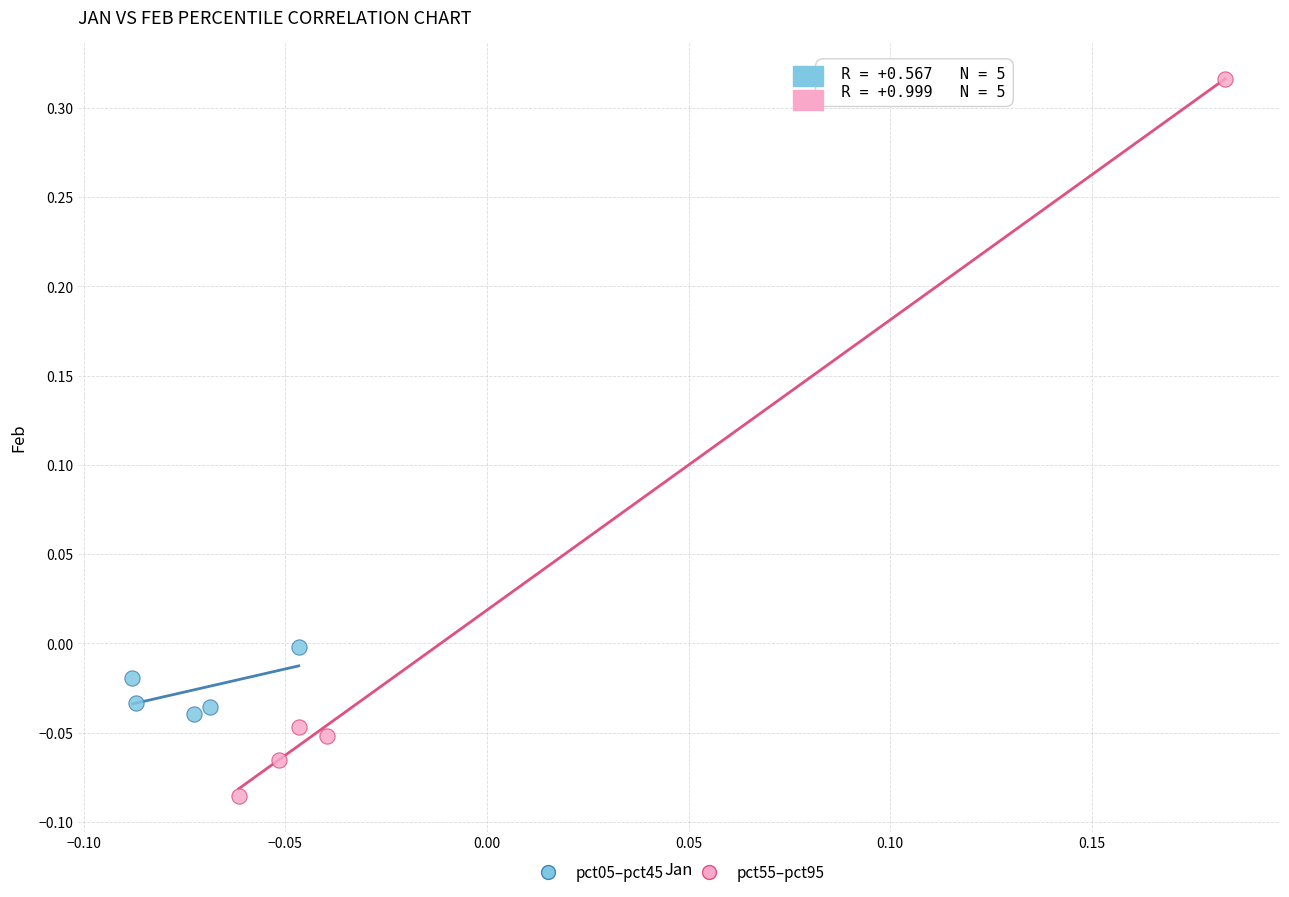

Which series reaches the maximum Y coordinate?

pct55–pct95